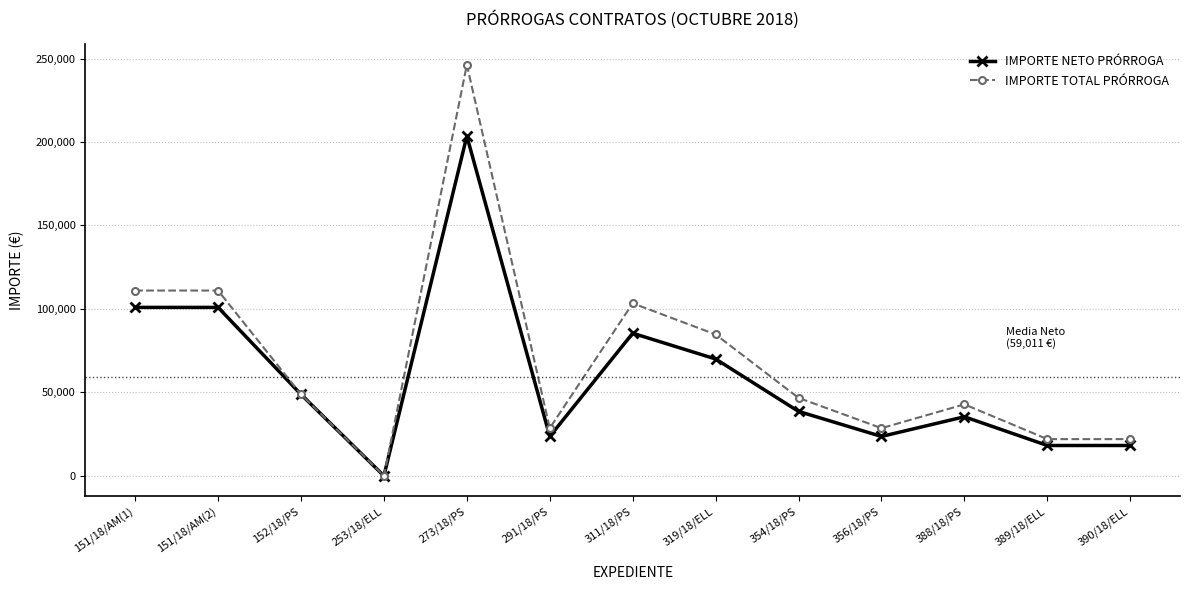

What is the sum of all IMPORTE TOTAL PRÓRROGA values?

895792.0